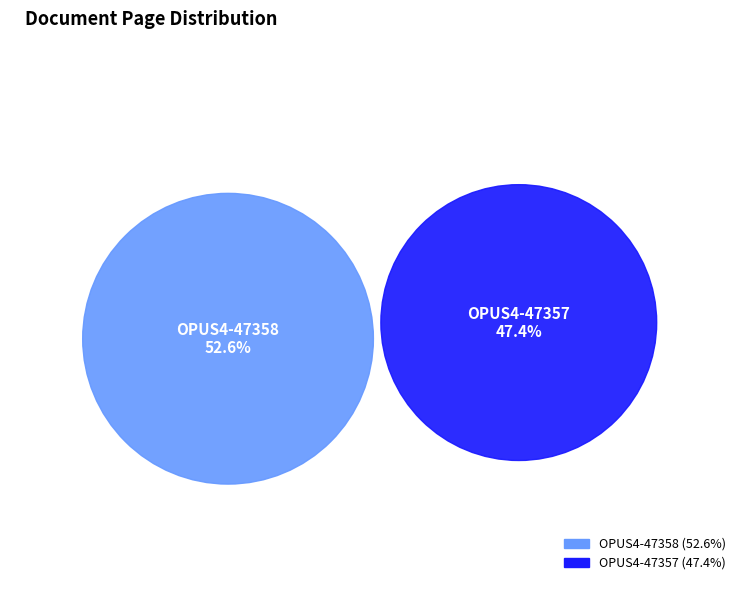

Which slice represents more than half of the pie?

OPUS4-47358